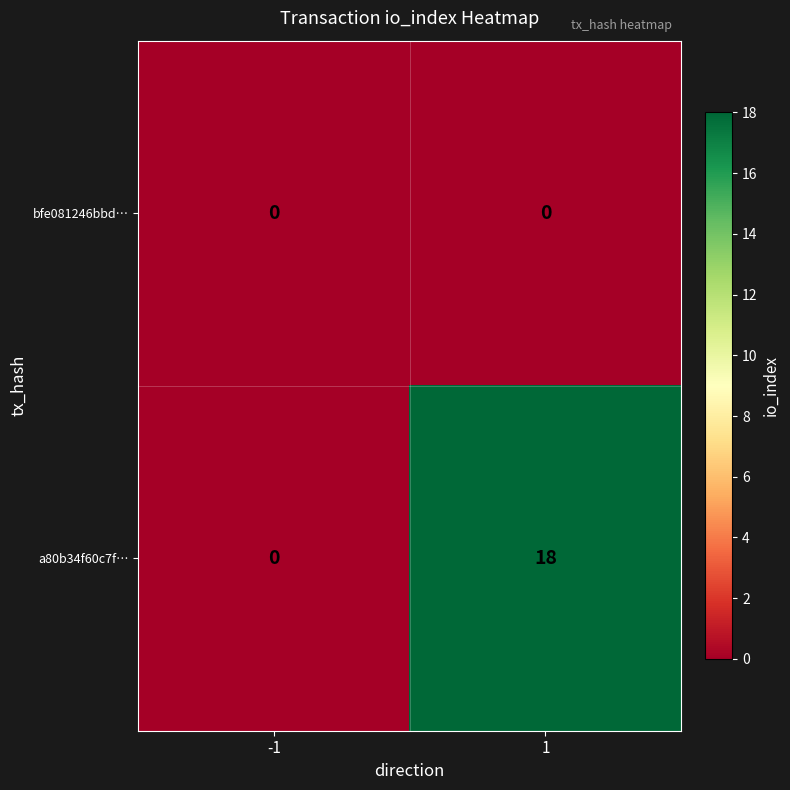

At 1, list the series in order from largest to smallest.

a80b34f60c7f…, bfe081246bbd…